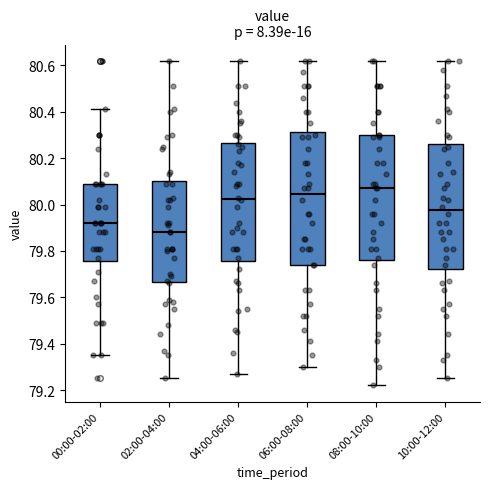

Which box has the lowest median line?

02:00-04:00